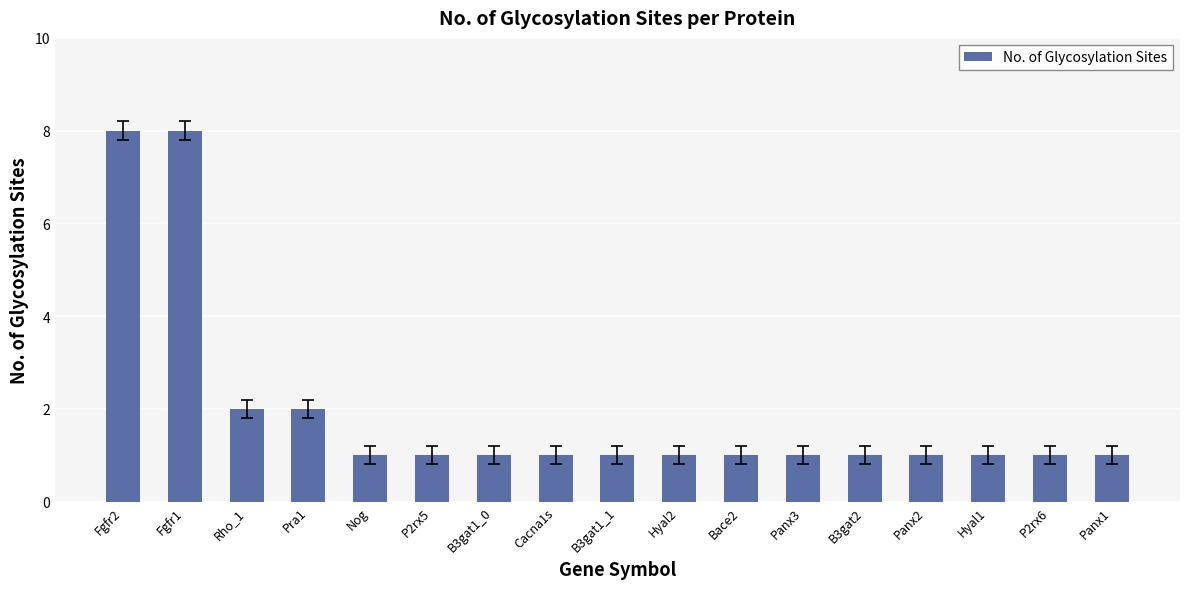

What is the sum of all values?

33